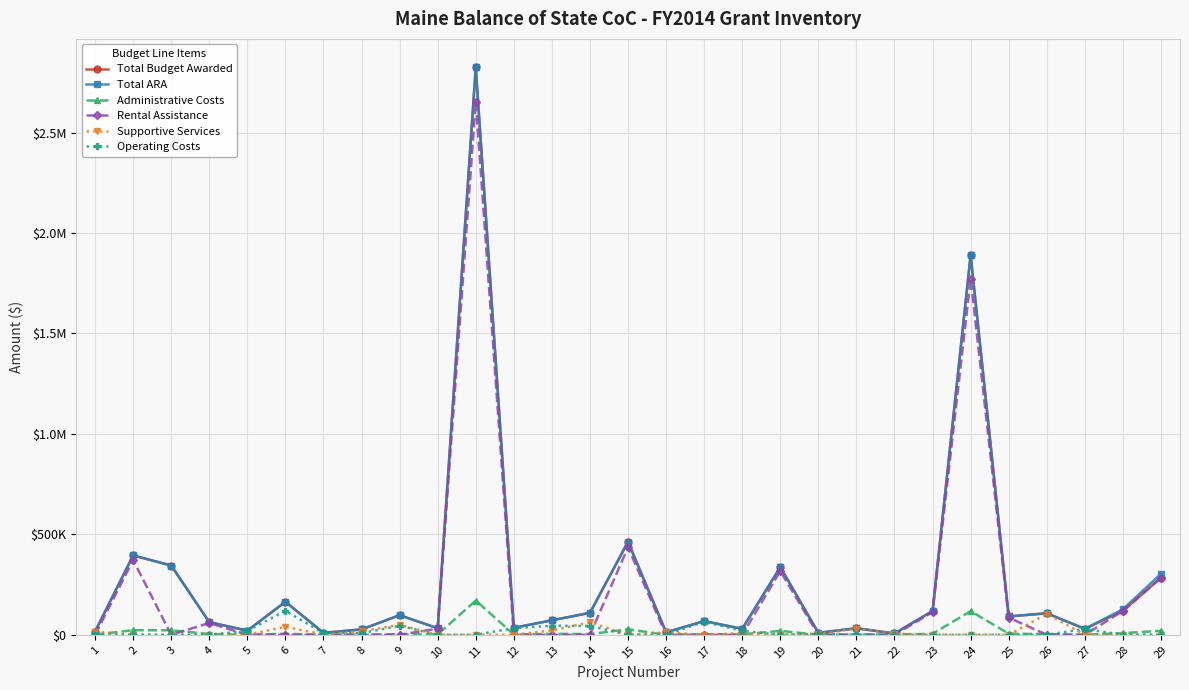

Rank the categories by Total ARA value from highest to lowest.

11, 24, 15, 2, 3, 19, 29, 6, 28, 23, 14, 26, 9, 25, 13, 17, 4, 12, 10, 21, 18, 27, 8, 5, 1, 16, 20, 7, 22